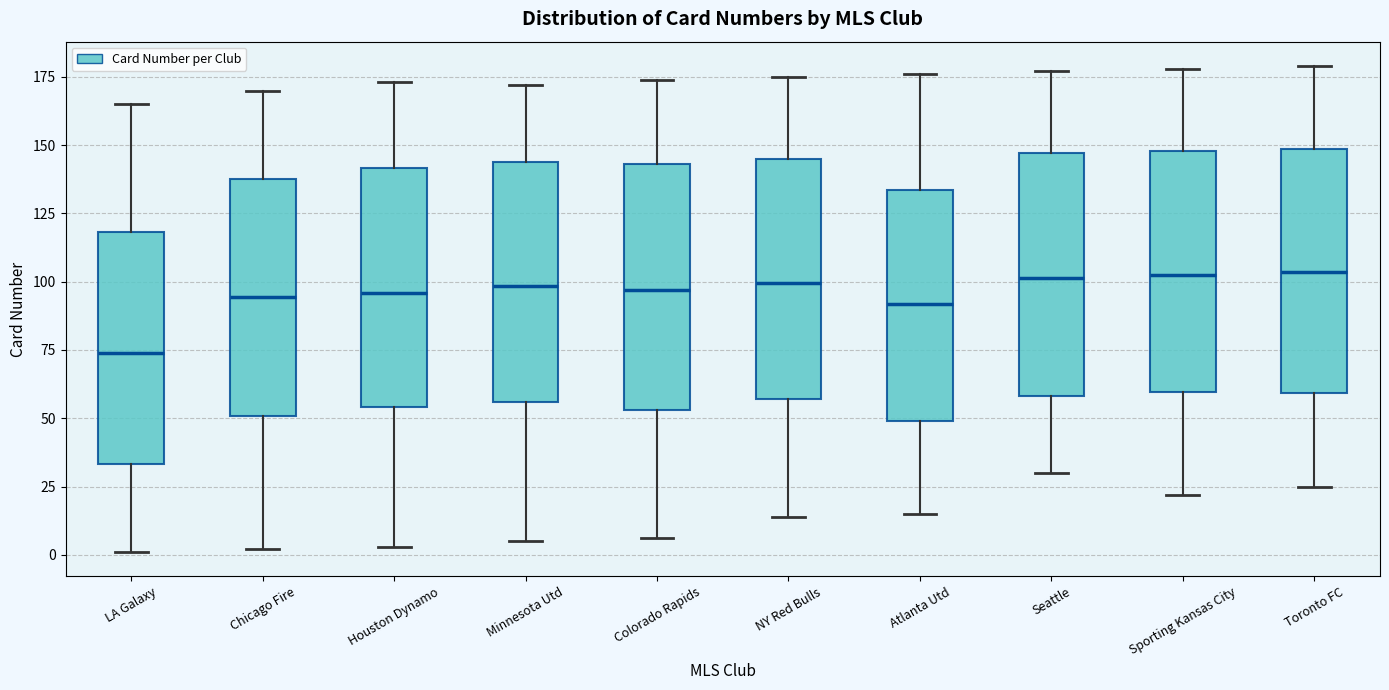

Reading left to right, transcribe this box plot: for each box, give where its median line is, the range the box spans, and where its two whiskers end, as read against the y-axis. The values are not printed on the chart, so give them approximately, as read against the axis.

LA Galaxy: median 75, box 35 to 120, whiskers 0 to 165
Chicago Fire: median 95, box 50 to 140, whiskers 0 to 170
Houston Dynamo: median 95, box 55 to 140, whiskers 5 to 175
Minnesota Utd: median 100, box 55 to 145, whiskers 5 to 170
Colorado Rapids: median 95, box 55 to 145, whiskers 5 to 175
NY Red Bulls: median 100, box 55 to 145, whiskers 15 to 175
Atlanta Utd: median 90, box 50 to 135, whiskers 15 to 175
Seattle: median 100, box 60 to 145, whiskers 30 to 175
Sporting Kansas City: median 105, box 60 to 150, whiskers 20 to 180
Toronto FC: median 105, box 60 to 150, whiskers 25 to 180